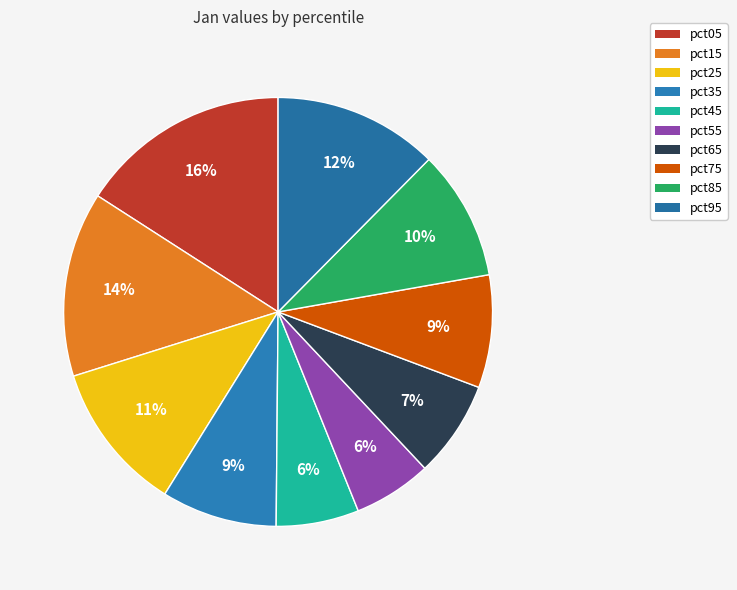

Which category has the biggest portion of the pie?

pct05